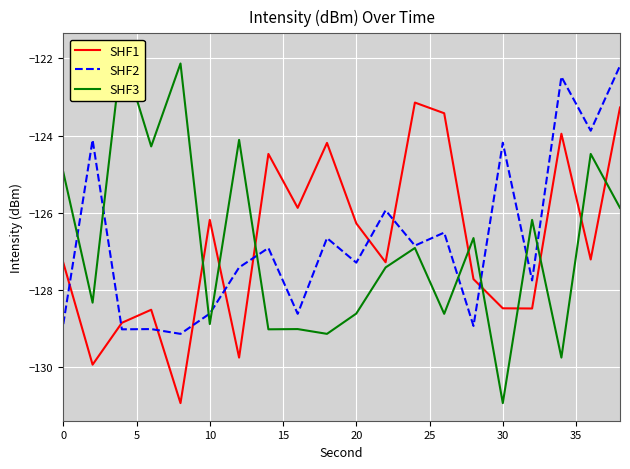

True or false: SHF2 has a value of -179.5 at 10.

False